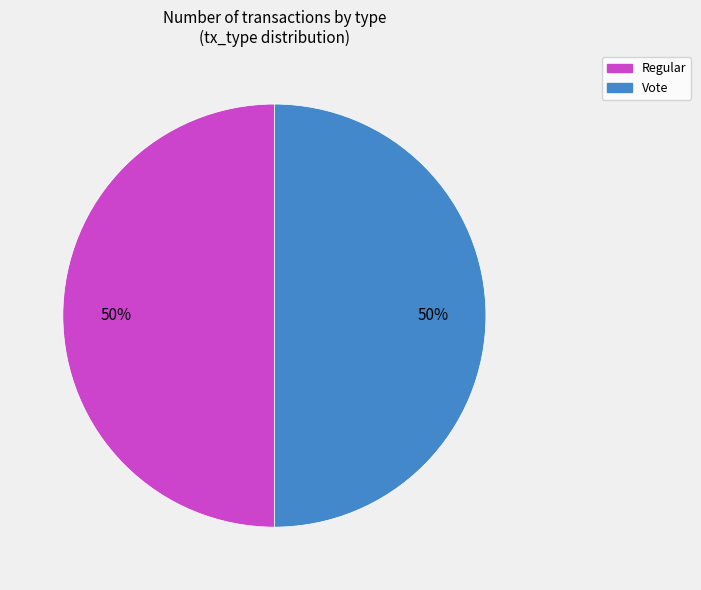

To the nearest percent, what is the average slice percentage?

50%